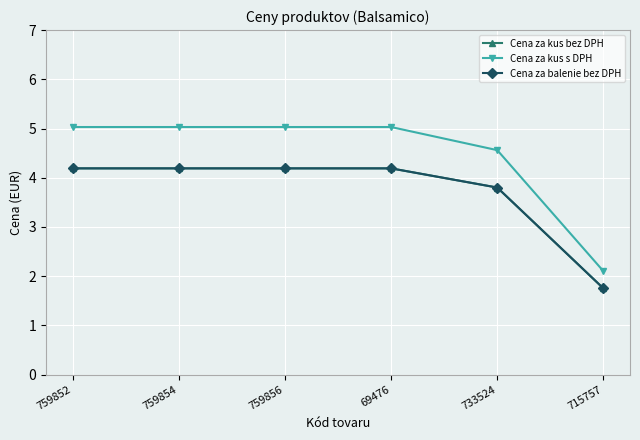

What is the total value across all series at 69476?

13.4